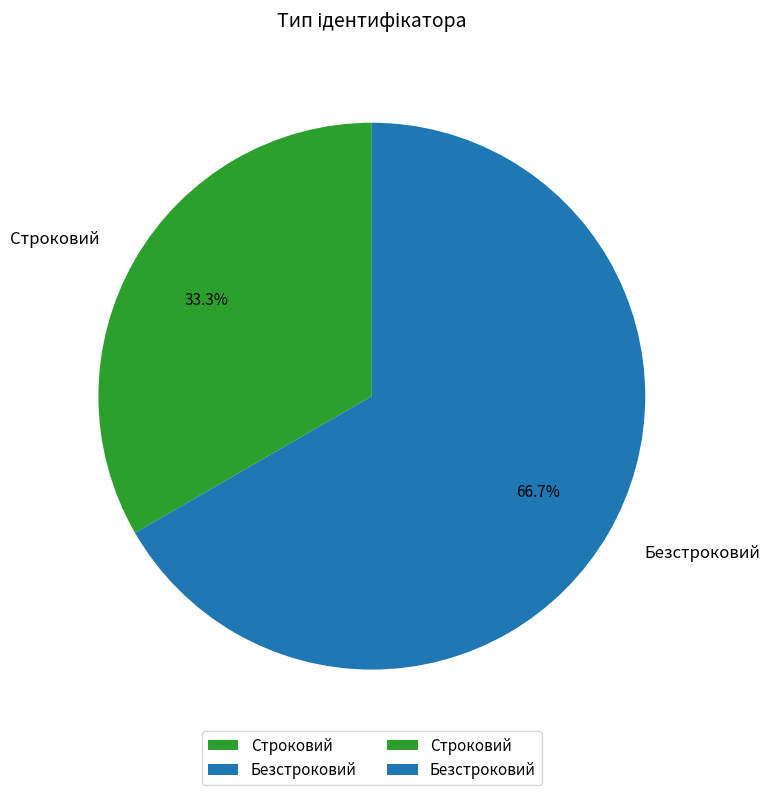

What is the largest slice in the pie chart?

Безстроковий